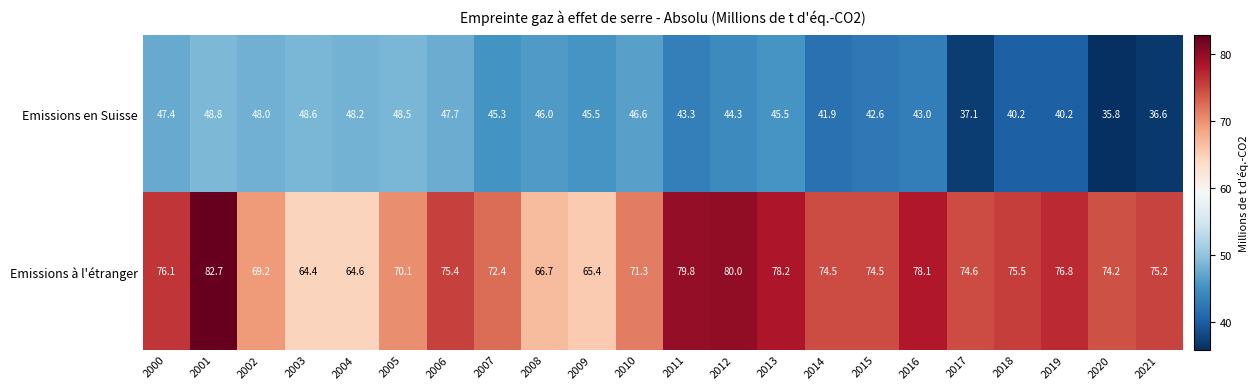

What is the difference between the second highest and second lowest values in the Emissions à l'étranger series?

15.4